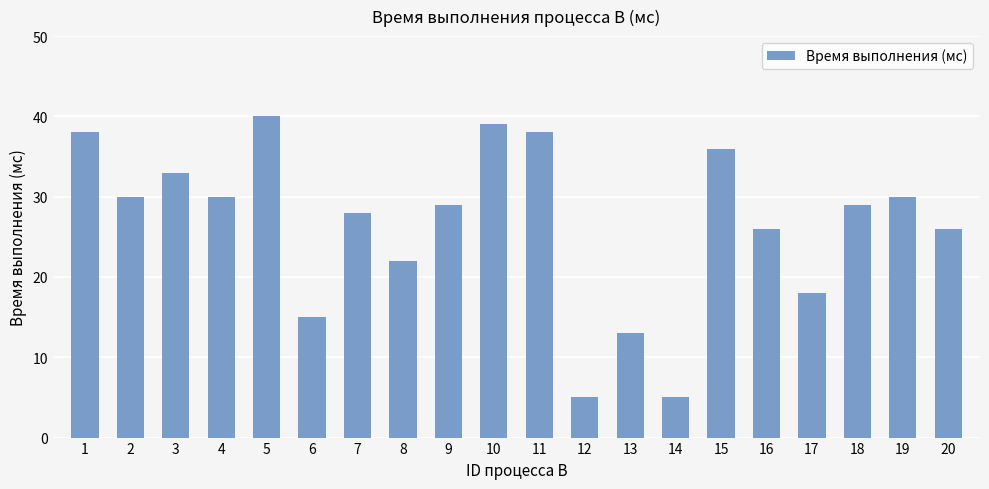

How many bars are there in total?

20